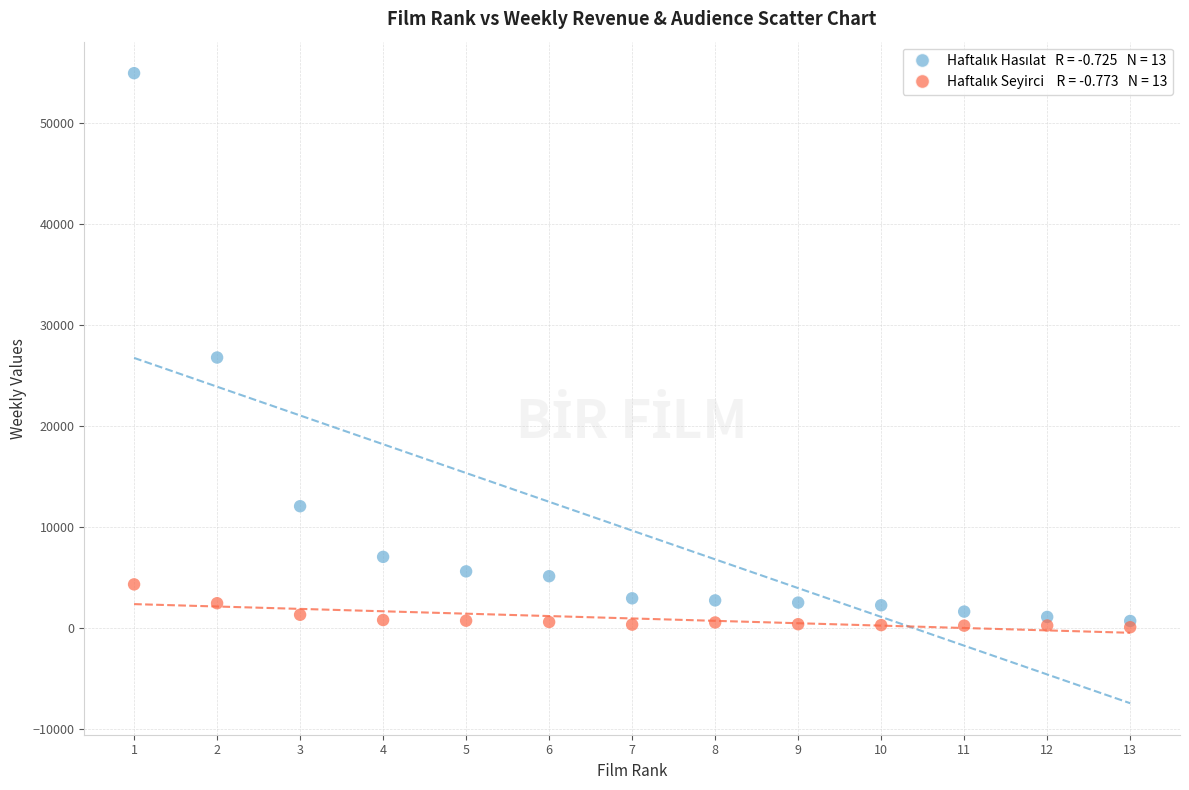

Across all series, what Y value is closest to 27504?

26778.8